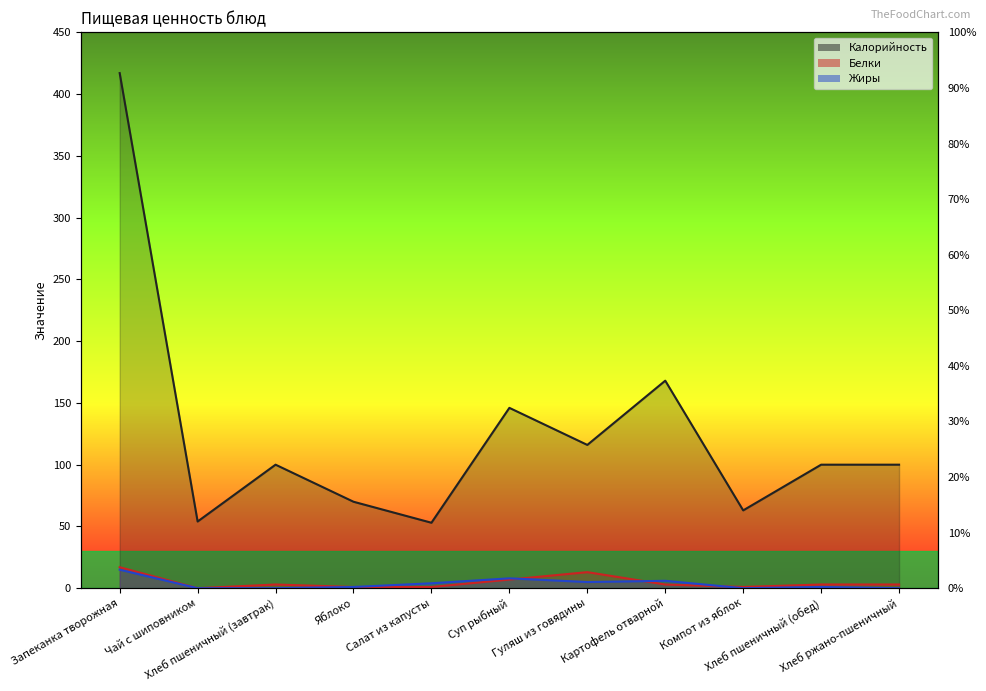

What is the label of the 2nd point from the right?

Хлеб пшеничный (обед)